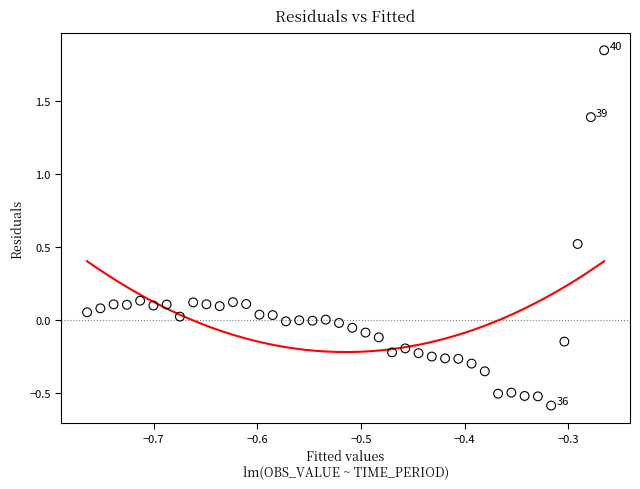

What is the range of X values (max minus min)?

0.5